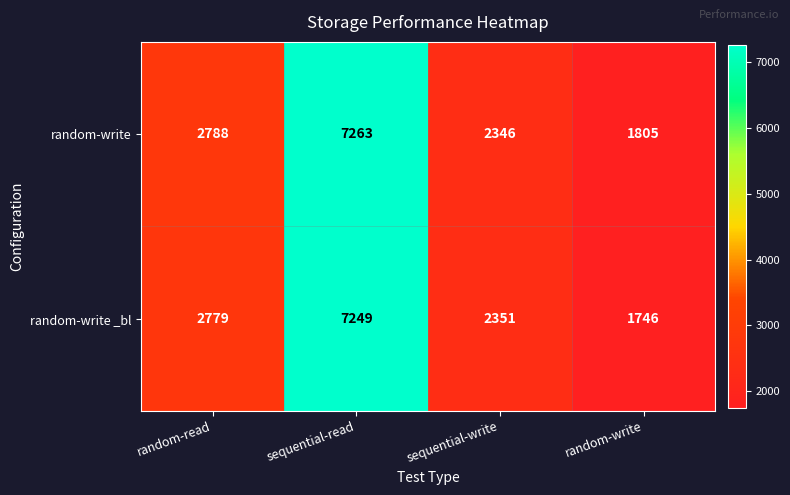

Which label corresponds to the largest value in the chart?

sequential-read